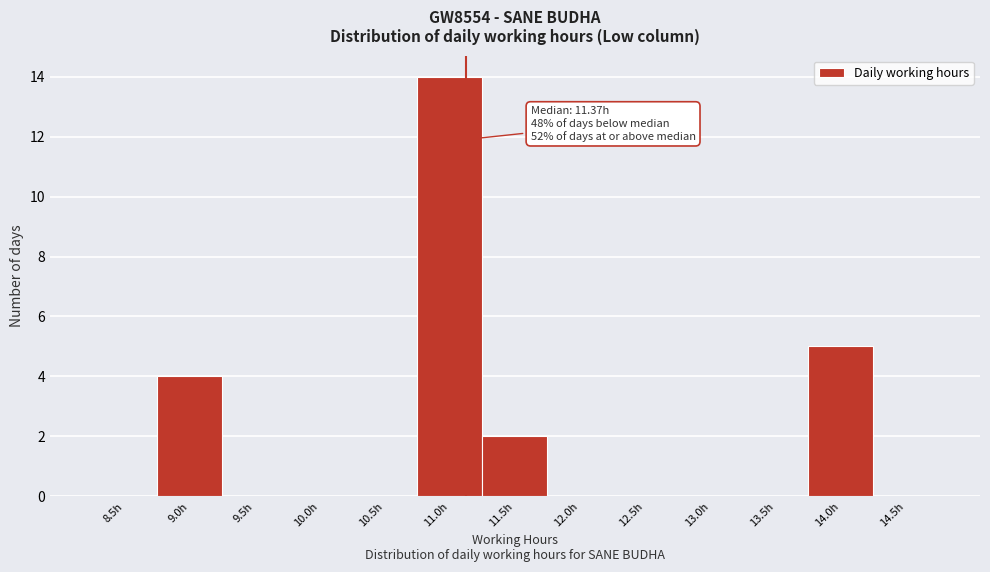

Reading right to left, what are all the values shown in this chart?

14.5h=0	14.0h=5	13.5h=0	13.0h=0	12.5h=0	12.0h=0	11.5h=2	11.0h=14	10.5h=0	10.0h=0	9.5h=0	9.0h=4	8.5h=0